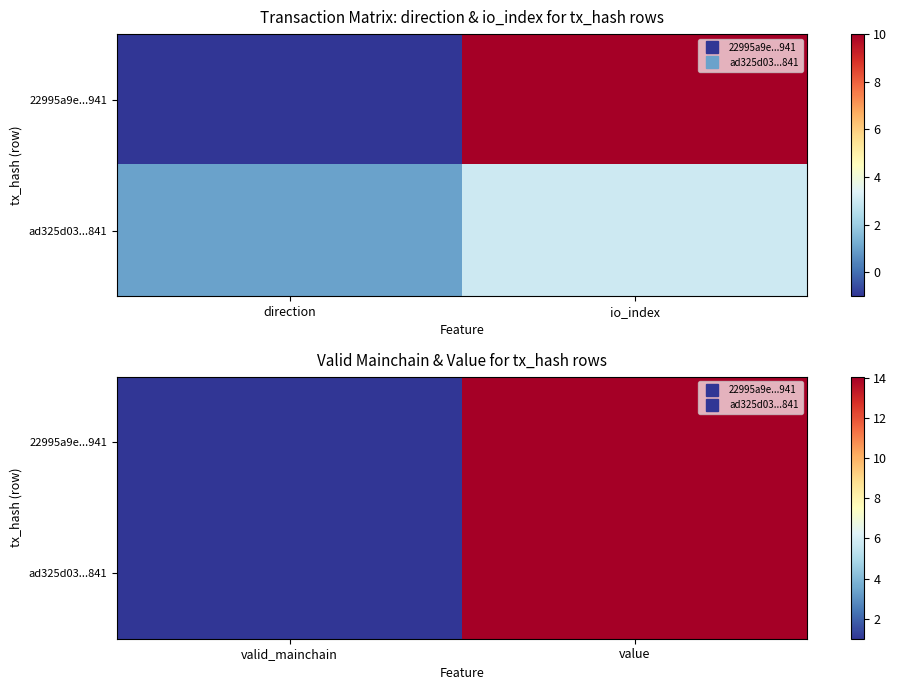

Is it true that ad325d03...841 equals 19.6 at value?

False